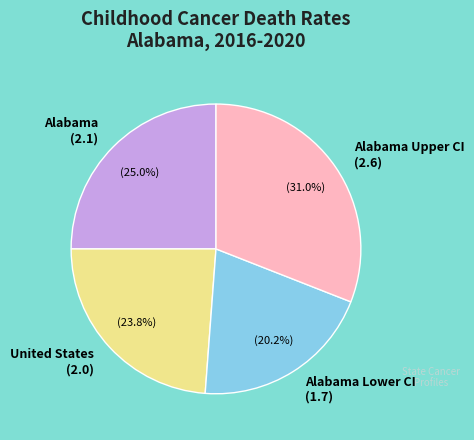

Which category has the smallest portion of the pie?

Alabama Lower CI (1.7)